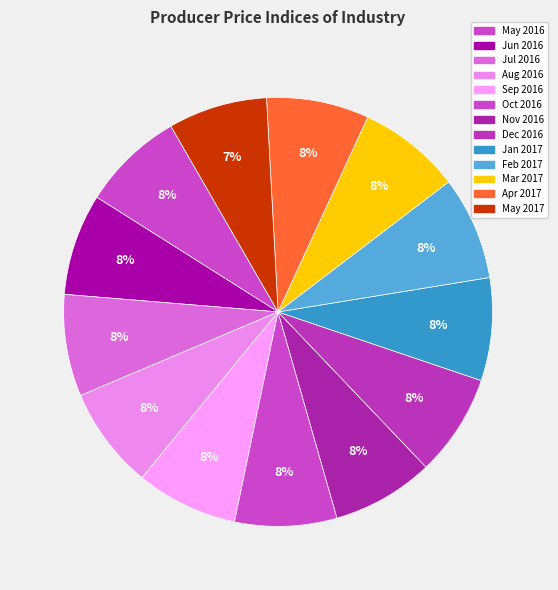

How many slices are in this pie chart?

13